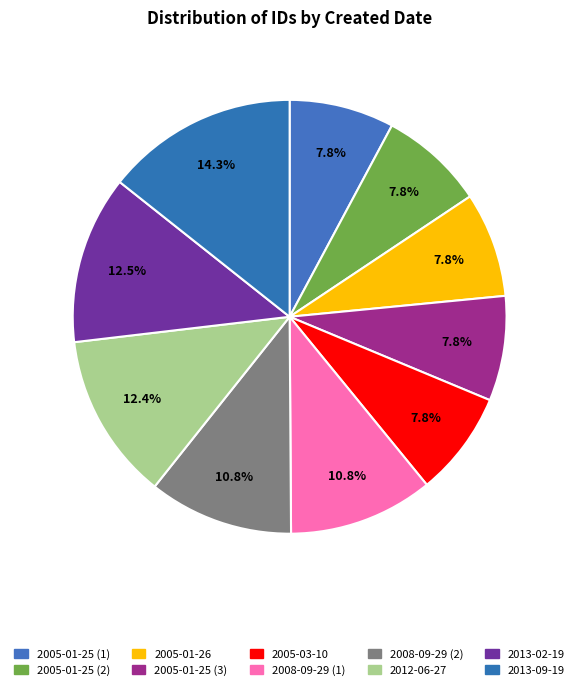

Is it true that 2005-01-25 (2) is 1% of the pie?

False